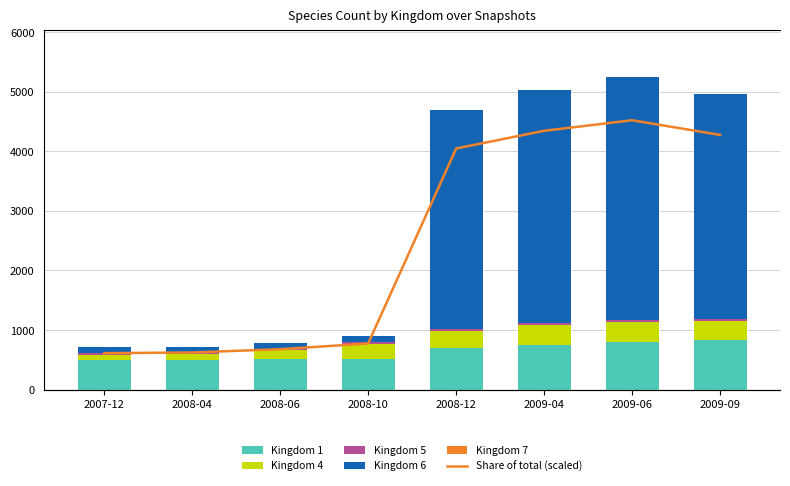

What is the difference between the second highest and minimum values in the Share of total (scaled) series?

6.2